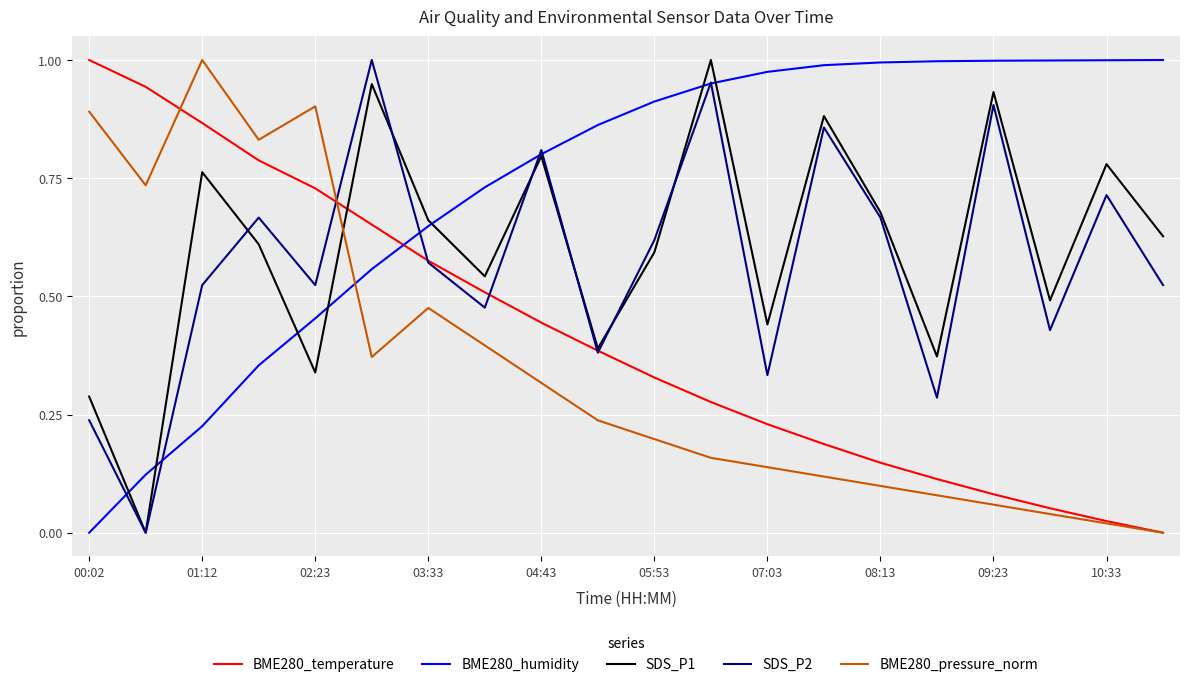

Which series has the largest total across all categories?

BME280_humidity